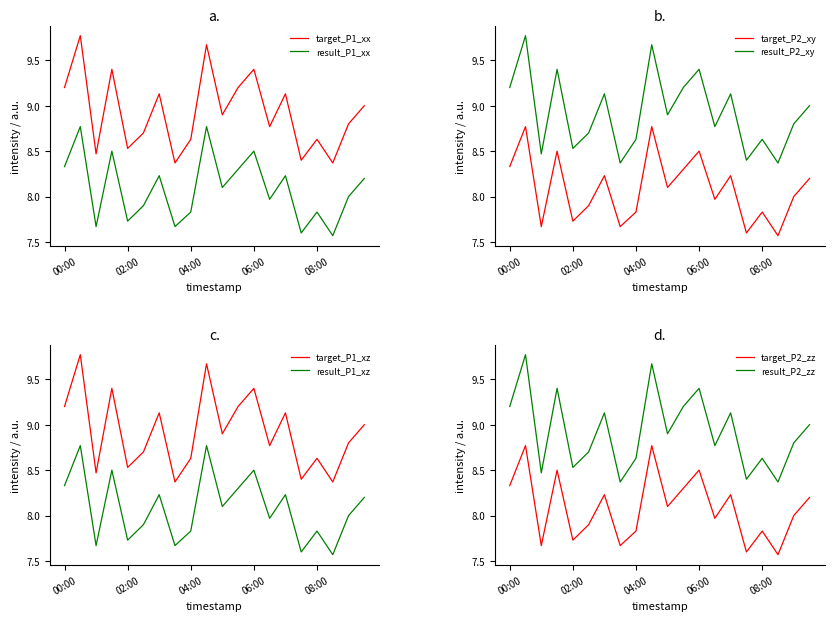

At which label is P1 closest to 9?

09:30